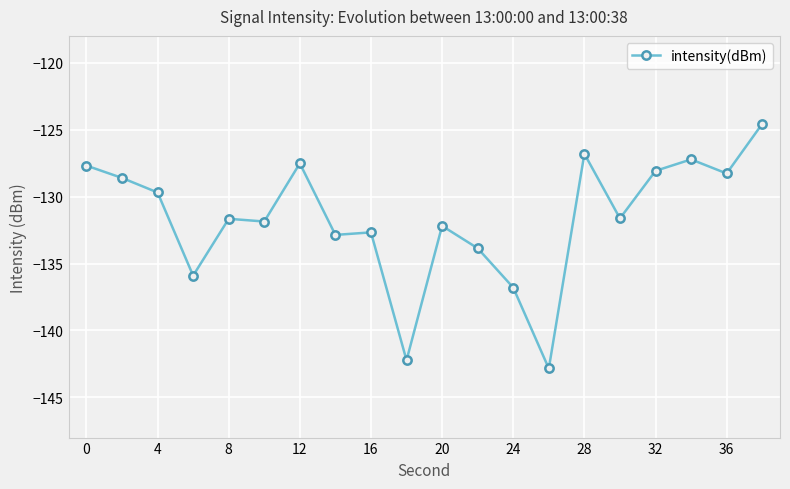

True or false: there are more than 2 points higher than both neighbors.

True